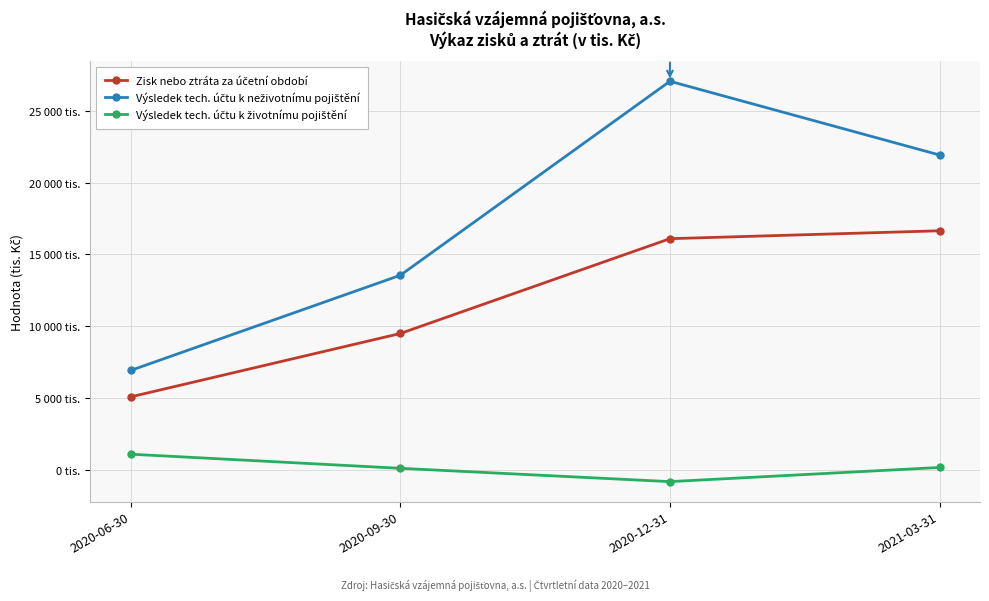

Reading left to right, transcribe all the data shown in this chart.

Zisk nebo ztráta za účetní období: 2020-06-30=5079	2020-09-30=9494	2020-12-31=16098	2021-03-31=16648
Výsledek tech. účtu k neživotnímu pojištění: 2020-06-30=6921	2020-09-30=13549	2020-12-31=27062	2021-03-31=21927
Výsledek tech. účtu k životnímu pojištění: 2020-06-30=1087	2020-09-30=104	2020-12-31=-824	2021-03-31=162